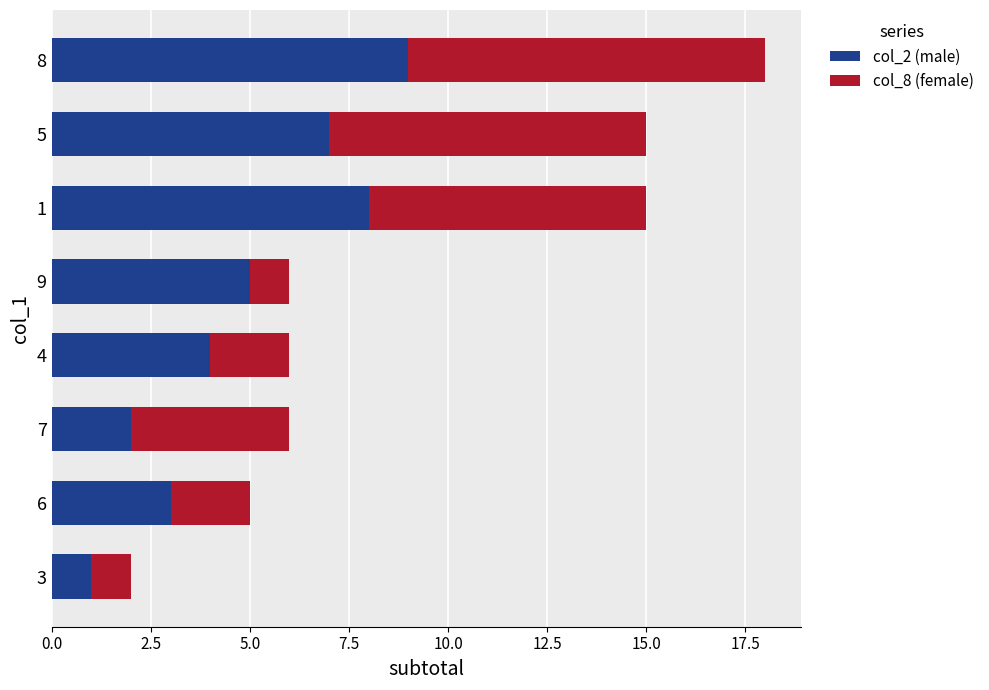

The value of col_2 (male) at 1 is 8. True or false?

True